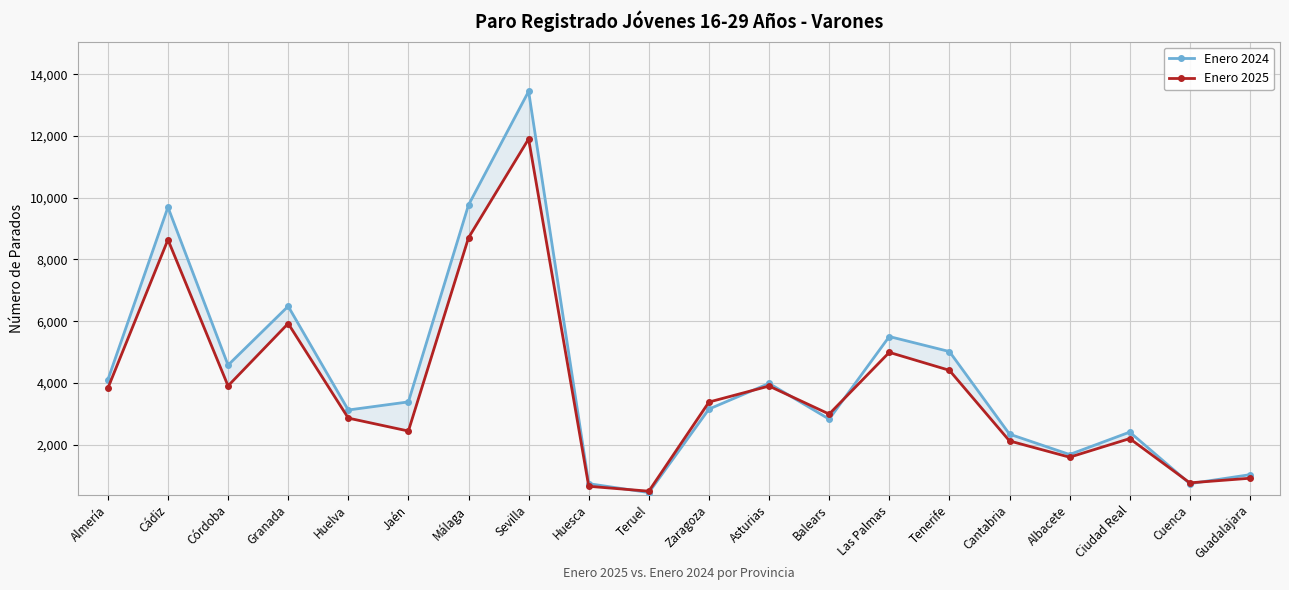

What is the spread (max minus min) of values at Zaragoza?

228